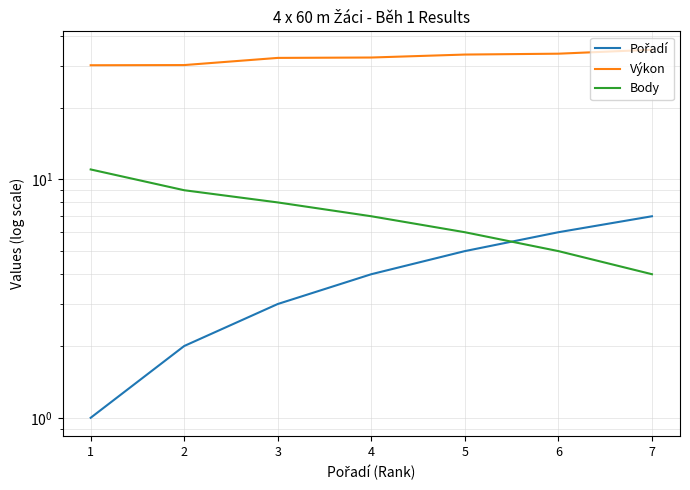

Reading right to left, transcribe all the data shown in this chart.

Pořadí: 7=7.0	6=6.0	5=5.0	4=4.0	3=3.0	2=2.0	1=1.0
Výkon: 7=35.0	6=33.6	5=33.4	4=32.4	3=32.3	2=30.1	1=30.1
Body: 7=4.0	6=5.0	5=6.0	4=7.0	3=8.0	2=9.0	1=11.0